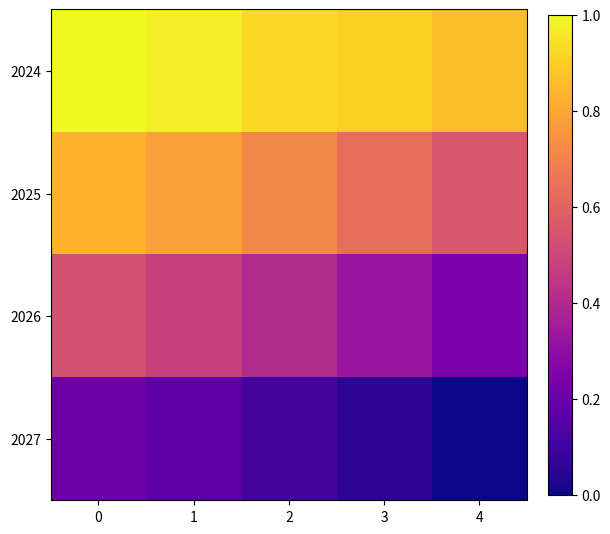

Rank the series at 4 from lowest to highest value.

2027, 2026, 2025, 2024